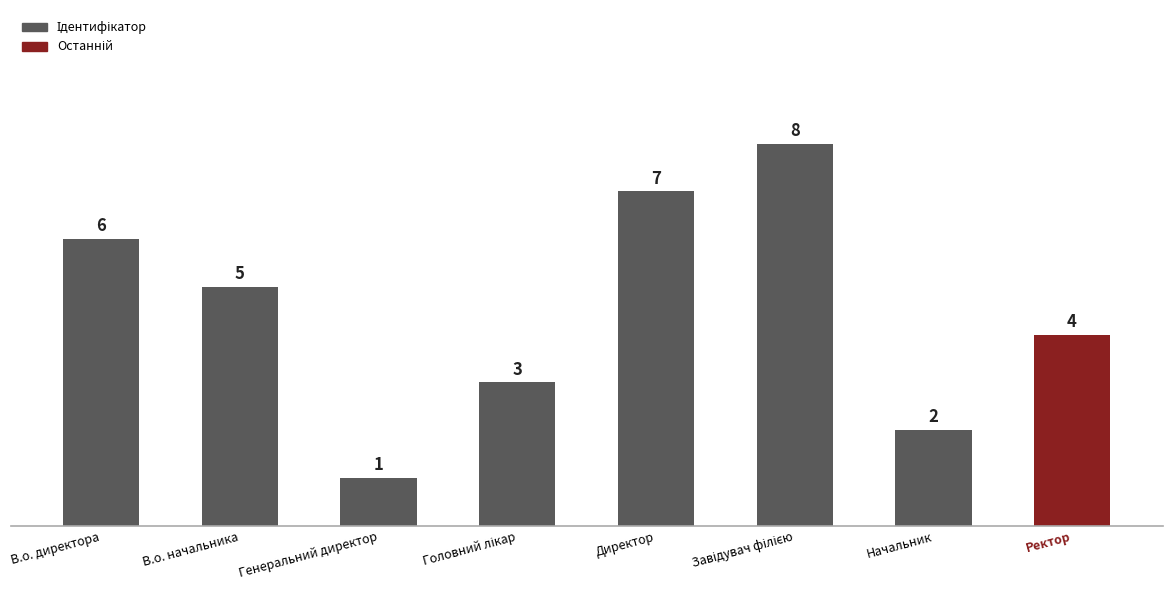

What is the minimum value shown in the chart?

1